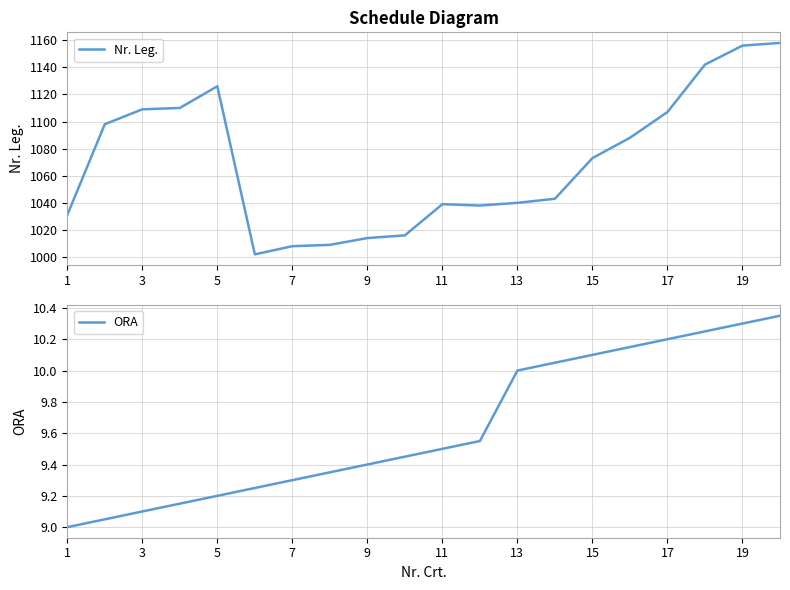

The value of Nr. Leg. at 17 is 1107. True or false?

True